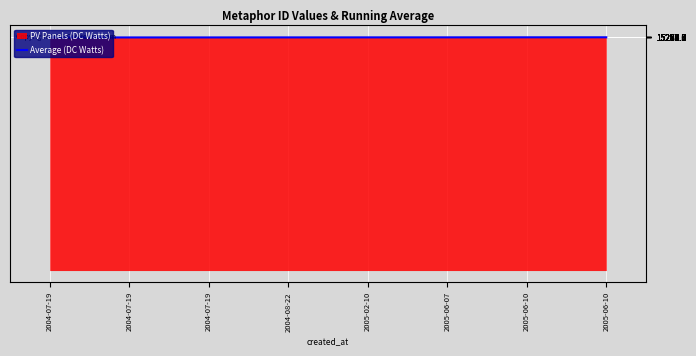

Is it true that the value at 2005-06-10 is 23108.3?

False